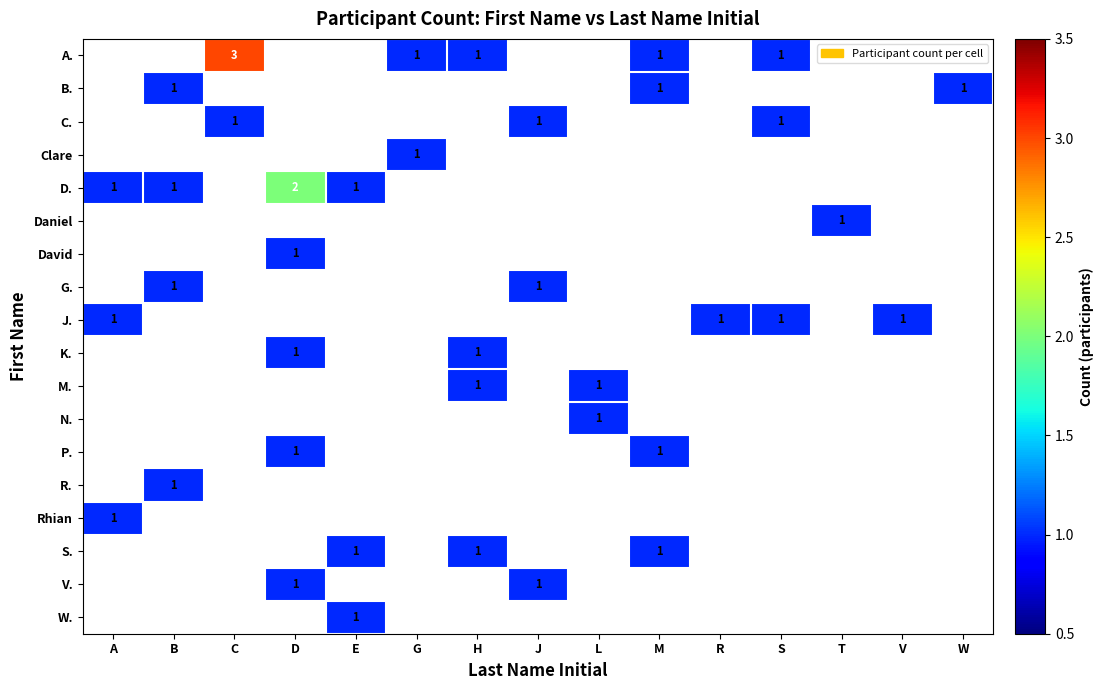

True or false: P. has a value of 1 at M.

True